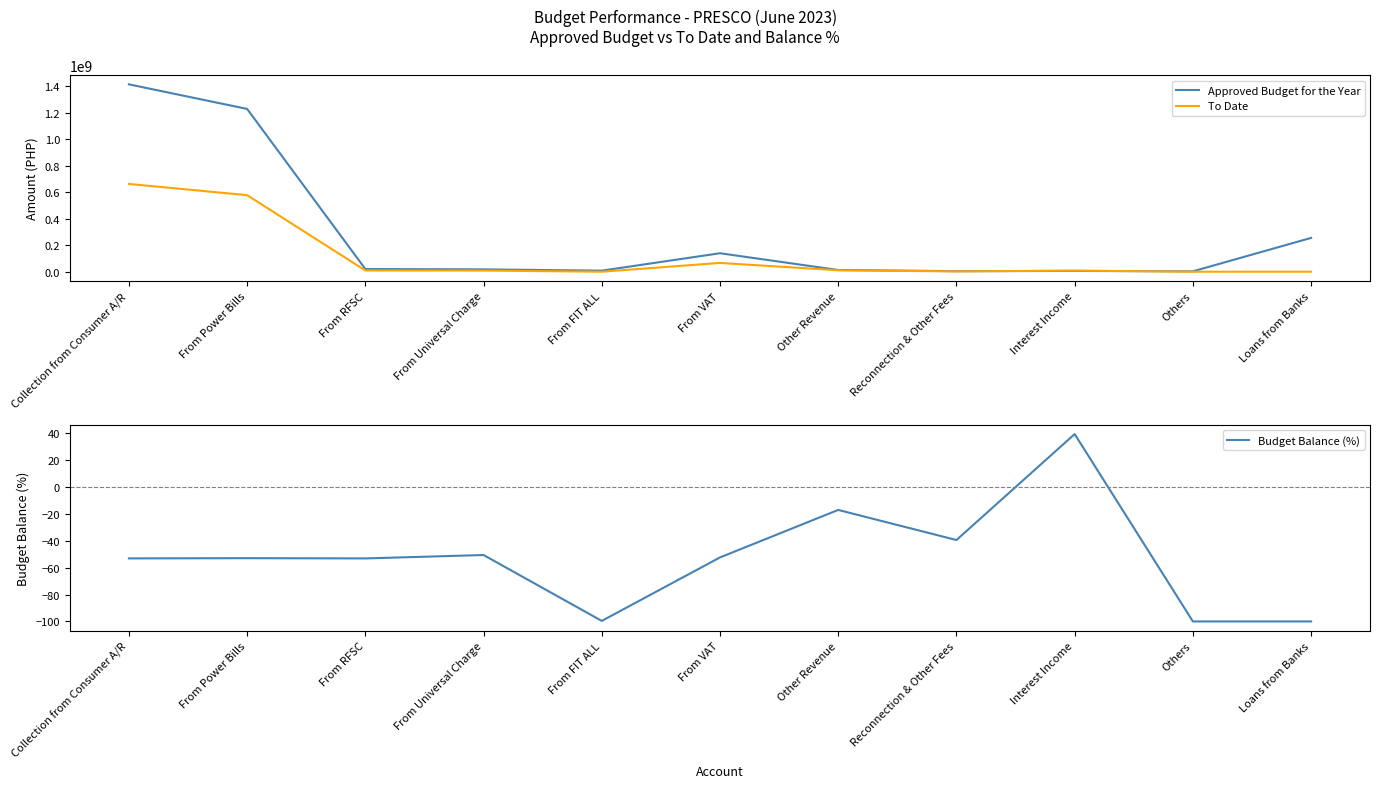

How many lines are shown in the chart?

3